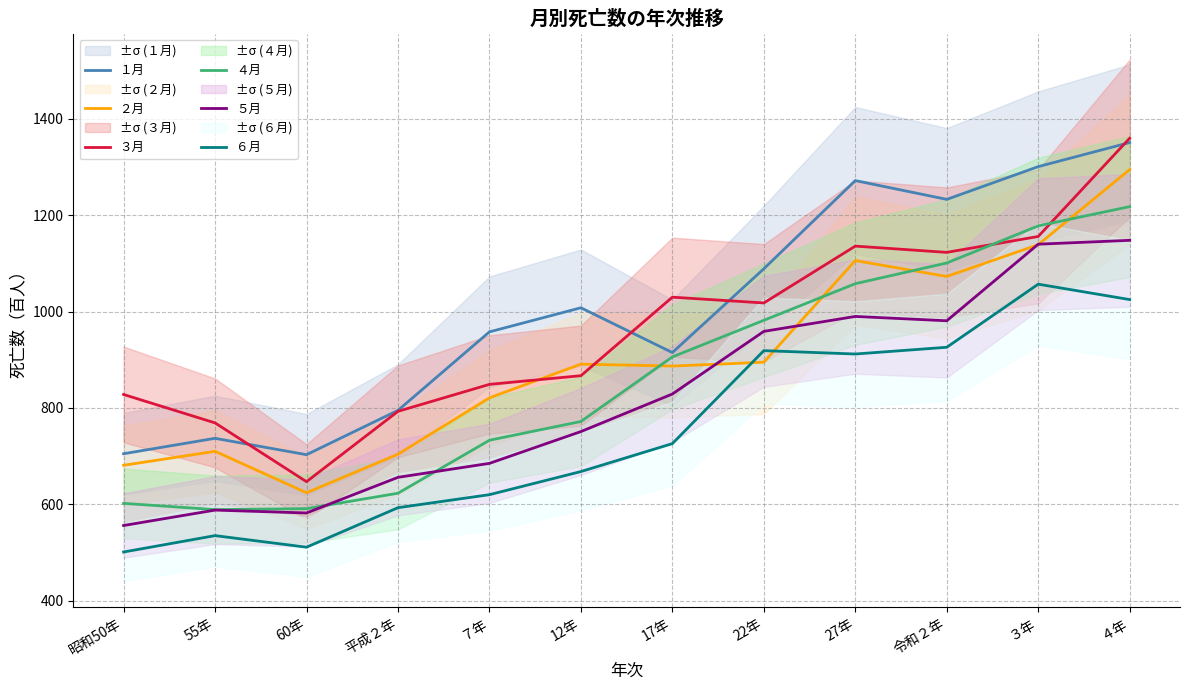

Which series has the largest total across all categories?

１月